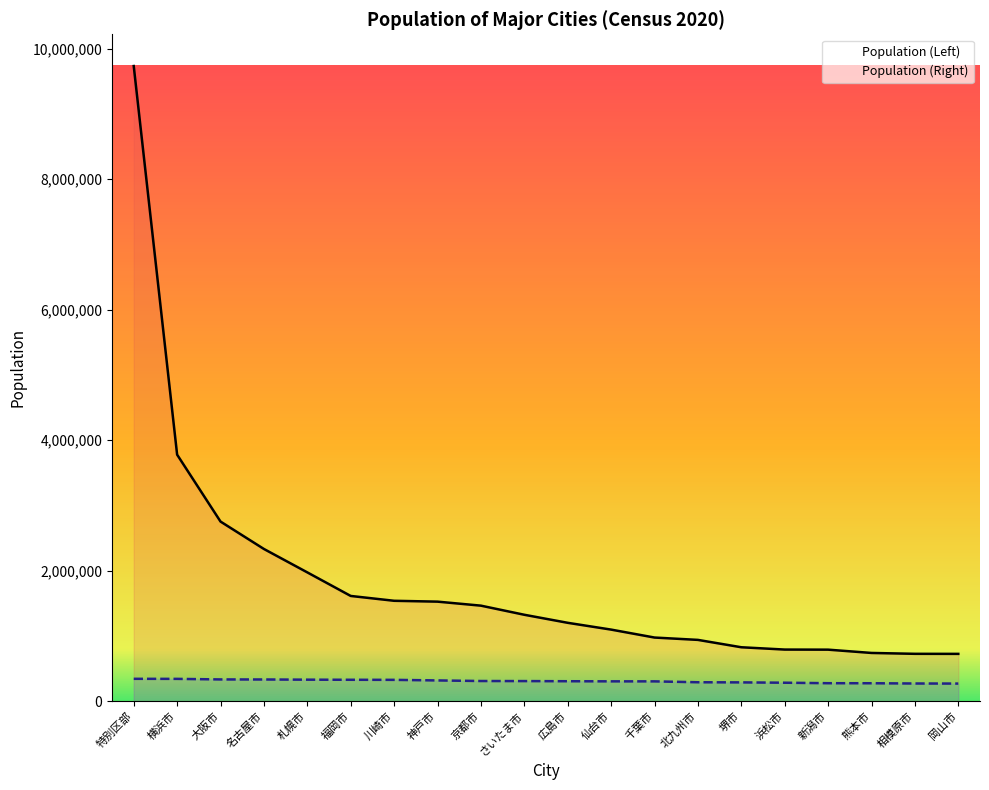

True or false: Population (Left) has more than 1 interior local peaks.

False